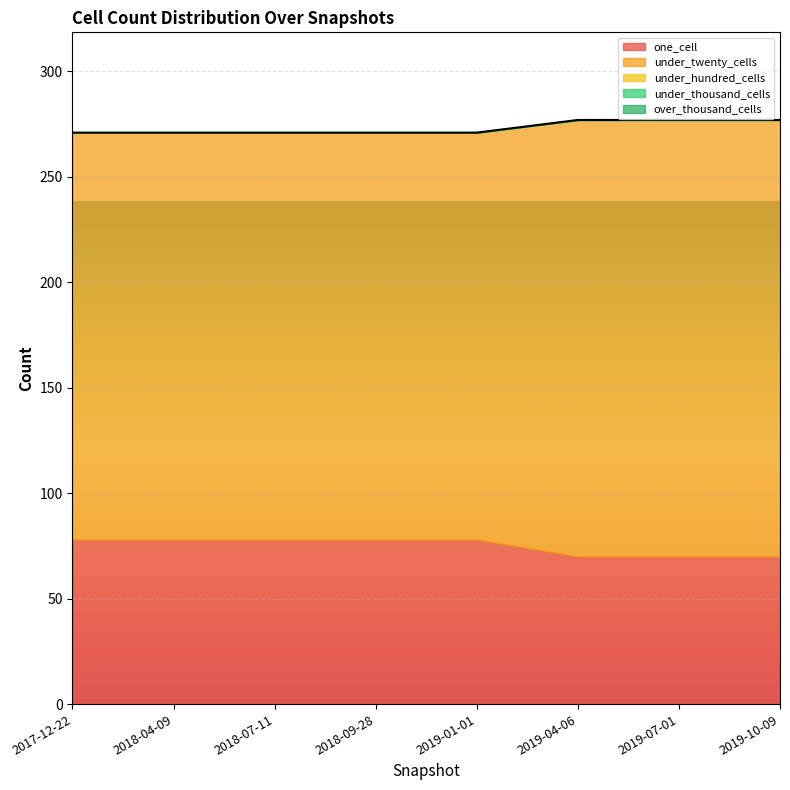

The under_hundred_cells series shows 0 at 2019-10-09. True or false?

True